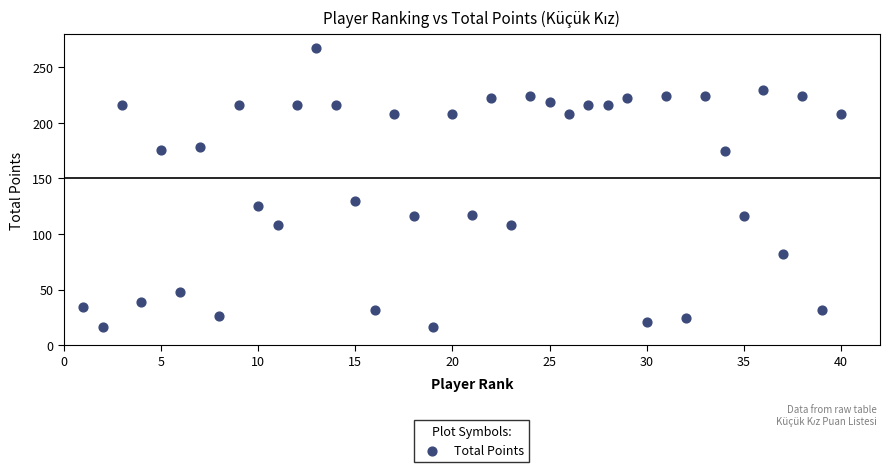

What is the range of Y values (max minus min)?

251